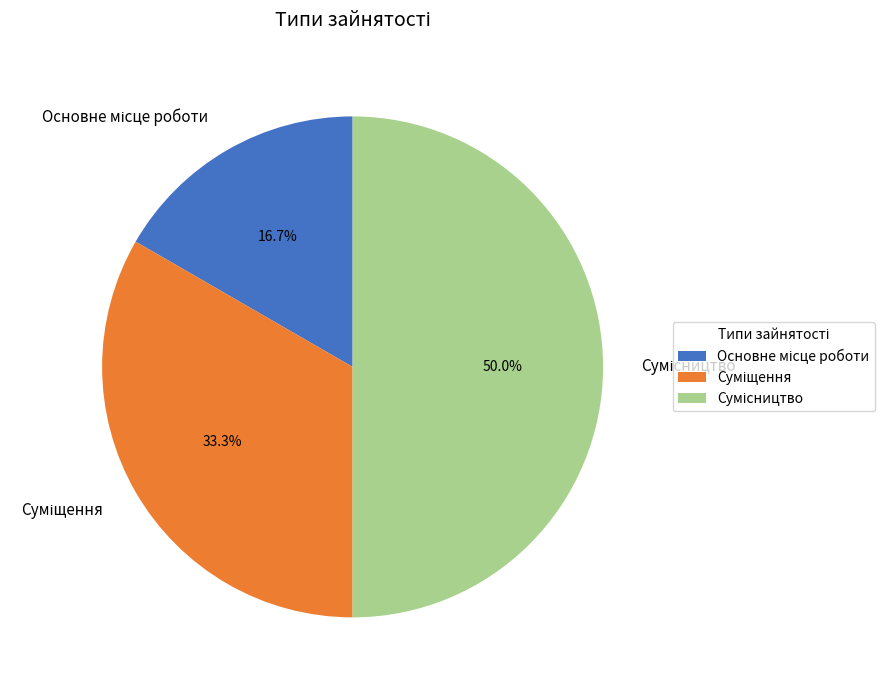

Rank the categories by value from lowest to highest.

Основне місце роботи, Суміщення, Сумісництво